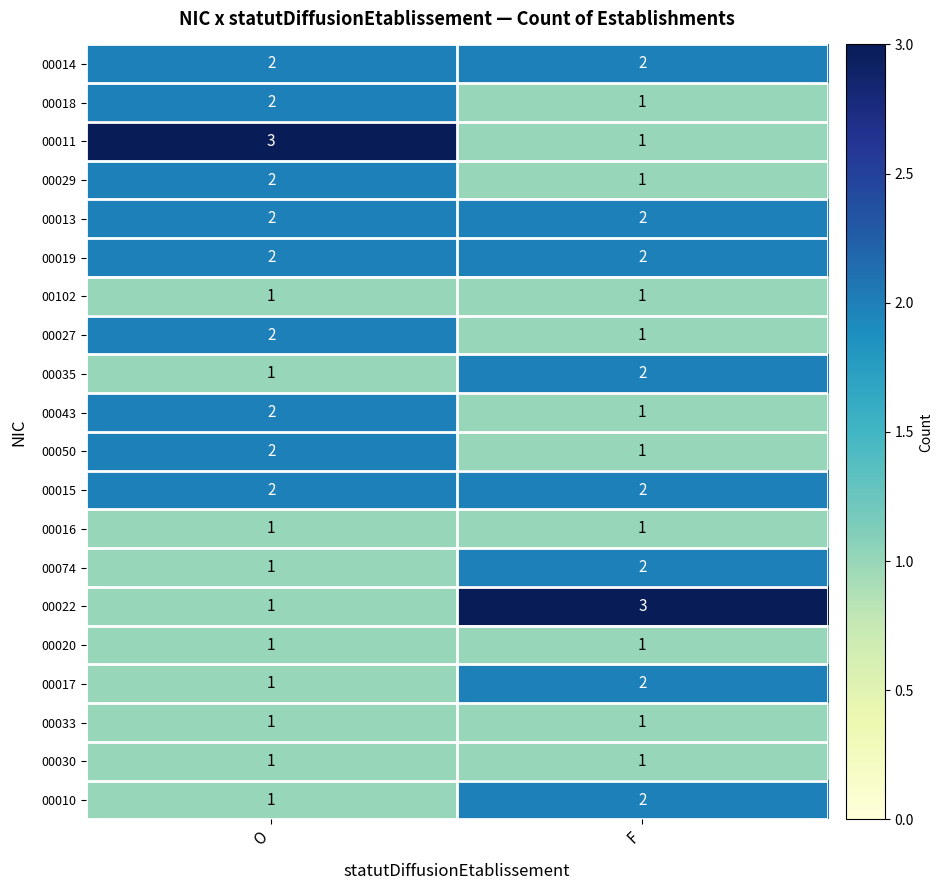

What is the sum of all 00014 values?

4